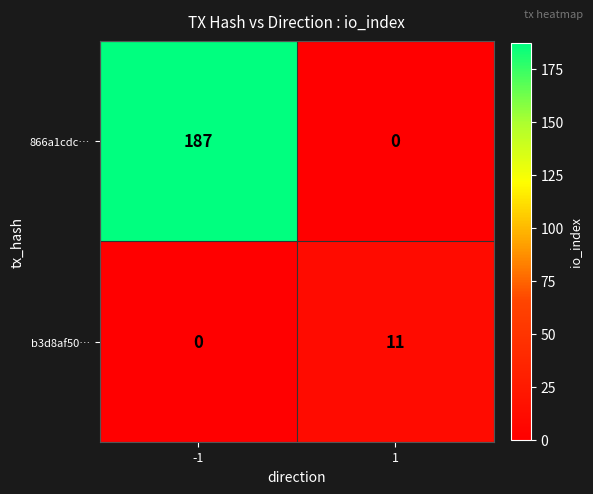

What is the total value across all series at 1?

11